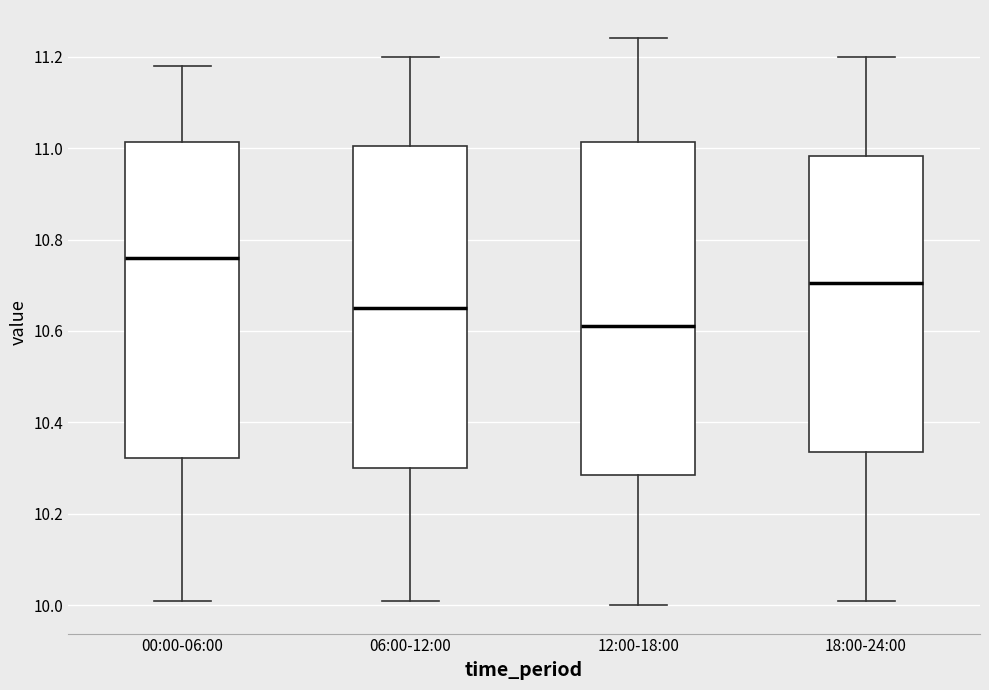

Reading left to right, read every box against the y-axis: the position of its median line, the range the box covers, and the ends of its whiskers. The values are not printed on the chart, so give them approximately, as read against the axis.

00:00-06:00: median 10.76, box 10.32 to 11.02, whiskers 10.02 to 11.18
06:00-12:00: median 10.66, box 10.30 to 11.00, whiskers 10.02 to 11.20
12:00-18:00: median 10.62, box 10.28 to 11.02, whiskers 10.00 to 11.24
18:00-24:00: median 10.70, box 10.34 to 10.98, whiskers 10.02 to 11.20